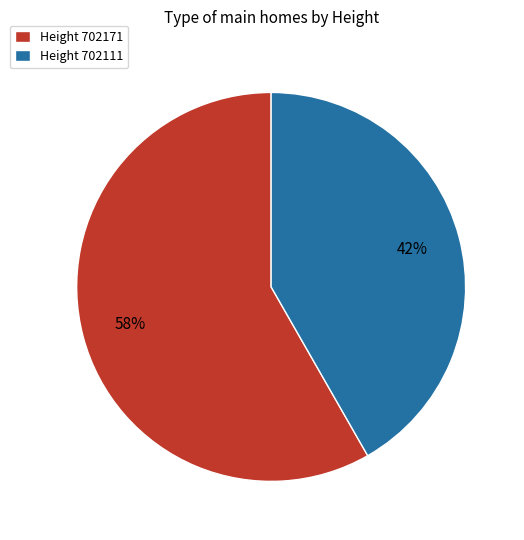

True or false: Height 702111 accounts for 34% of the total.

False